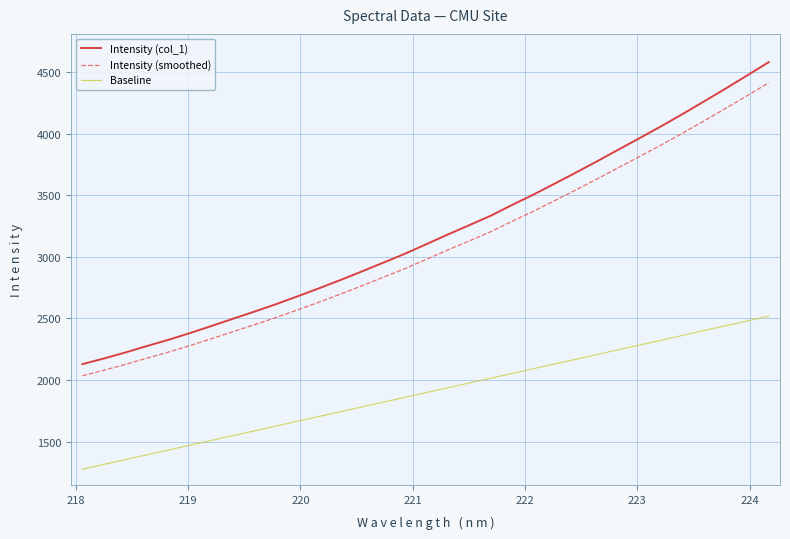

Which series has the largest range (max minus min)?

Intensity (col_1)